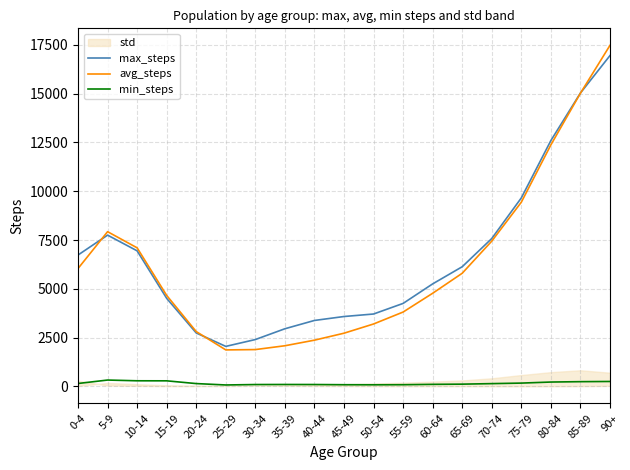

Reading left to right, list all the values displayed in this chart.

max_steps: 6734	7753	6948	4514	2741	2054	2404	2957	3382	3584	3712	4255	5255	6134	7579	9660	12598	15032	16951
avg_steps: 6043	7930	7102	4663	2812	1873	1890	2086	2372	2729	3201	3813	4775	5800	7446	9439	12375	15023	17474
min_steps: 153	329	291	289	148	77	99	102	100	90	86	90	109	119	146	173	227	246	256